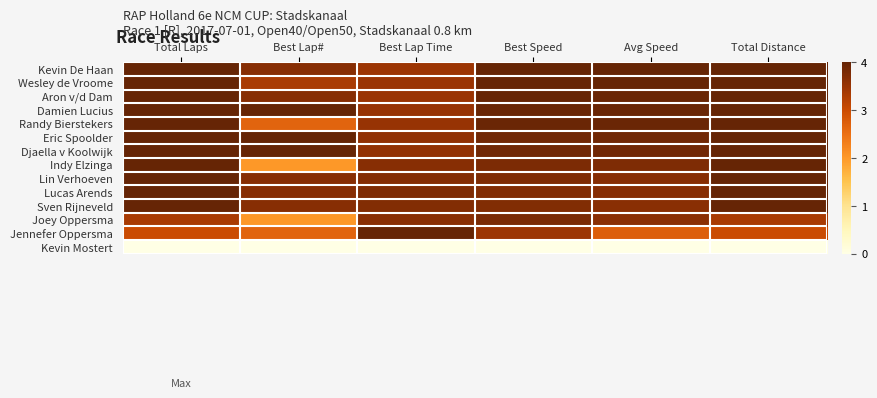

Reading right to left, transcribe all the data shown in this chart.

Kevin De Haan: Total Distance=1.0	Avg Speed=1.0	Best Speed=1.0	Best Lap Time=0.9	Best Lap#=0.9	Total Laps=1.0
Wesley de Vroome: Total Distance=1.0	Avg Speed=1.0	Best Speed=1.0	Best Lap Time=0.9	Best Lap#=0.8	Total Laps=1.0
Aron v/d Dam: Total Distance=1.0	Avg Speed=1.0	Best Speed=1.0	Best Lap Time=0.9	Best Lap#=0.9	Total Laps=1.0
Damien Lucius: Total Distance=1.0	Avg Speed=1.0	Best Speed=1.0	Best Lap Time=0.9	Best Lap#=1.0	Total Laps=1.0
Randy Bierstekers: Total Distance=1.0	Avg Speed=1.0	Best Speed=1.0	Best Lap Time=0.9	Best Lap#=0.7	Total Laps=1.0
Eric Spoolder: Total Distance=1.0	Avg Speed=1.0	Best Speed=1.0	Best Lap Time=0.9	Best Lap#=1.0	Total Laps=1.0
Djaella v Koolwijk: Total Distance=1.0	Avg Speed=1.0	Best Speed=1.0	Best Lap Time=0.9	Best Lap#=1.0	Total Laps=1.0
Indy Elzinga: Total Distance=1.0	Avg Speed=0.9	Best Speed=0.9	Best Lap Time=0.9	Best Lap#=0.5	Total Laps=1.0
Lin Verhoeven: Total Distance=1.0	Avg Speed=0.9	Best Speed=0.9	Best Lap Time=0.9	Best Lap#=0.9	Total Laps=1.0
Lucas Arends: Total Distance=1.0	Avg Speed=0.9	Best Speed=0.9	Best Lap Time=0.9	Best Lap#=0.9	Total Laps=1.0
Sven Rijneveld: Total Distance=1.0	Avg Speed=0.9	Best Speed=0.9	Best Lap Time=0.9	Best Lap#=0.9	Total Laps=1.0
Joey Oppersma: Total Distance=0.8	Avg Speed=0.9	Best Speed=0.9	Best Lap Time=0.9	Best Lap#=0.5	Total Laps=0.8
Jennefer Oppersma: Total Distance=0.8	Avg Speed=0.7	Best Speed=0.9	Best Lap Time=1.0	Best Lap#=0.7	Total Laps=0.8
Kevin Mostert: Total Distance=0.0	Avg Speed=0.0	Best Speed=0.0	Best Lap Time=0.0	Best Lap#=0.0	Total Laps=0.0